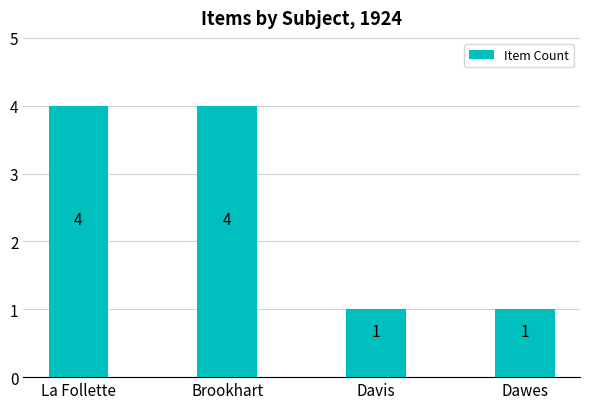

What is the ratio of the value at Brookhart to the value at La Follette?

1.0